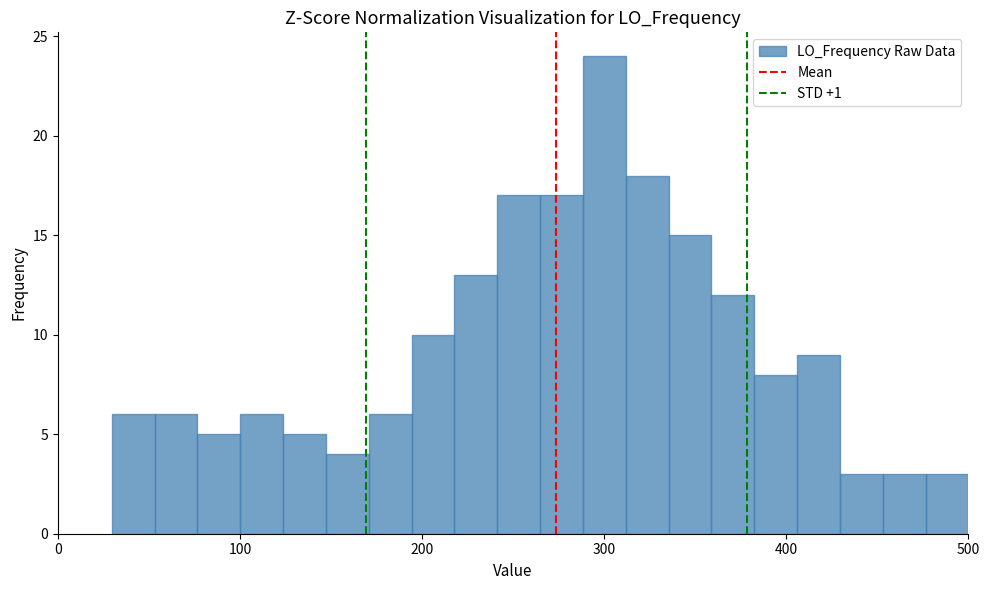

Read against the x-axis, roughly where is the centre of the tallest bar?

300